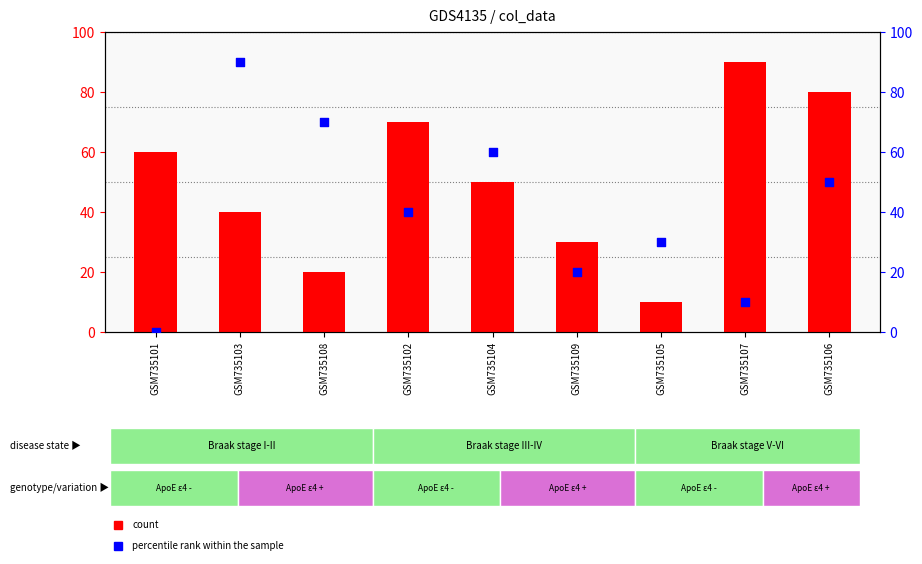

Which series reaches the minimum Y coordinate?

percentile rank within the sample